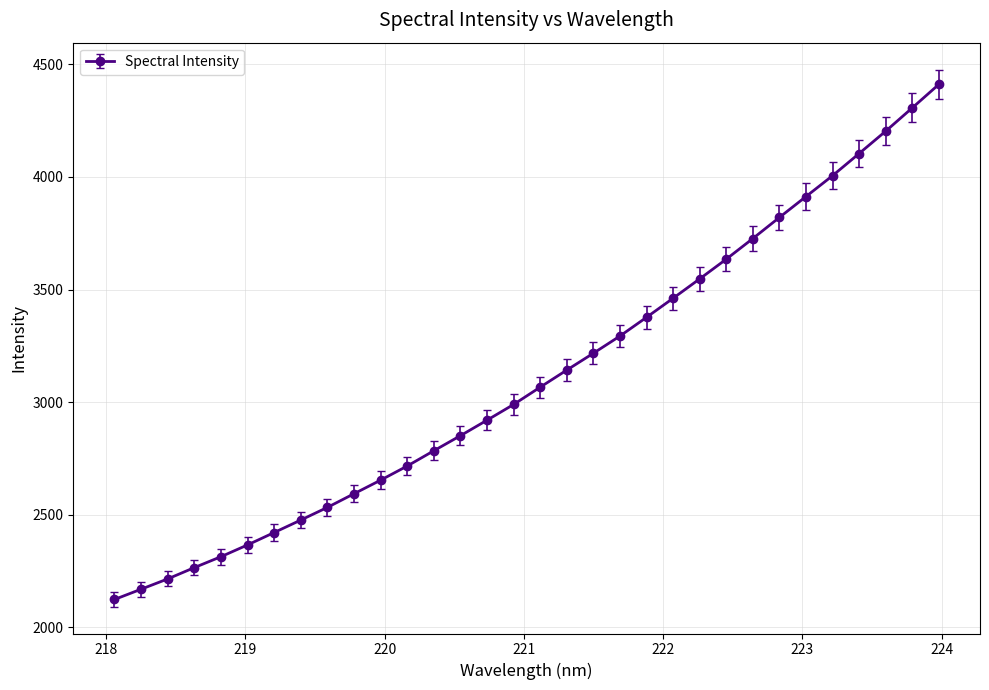

What is the value of the 10th point from the left?

2593.8